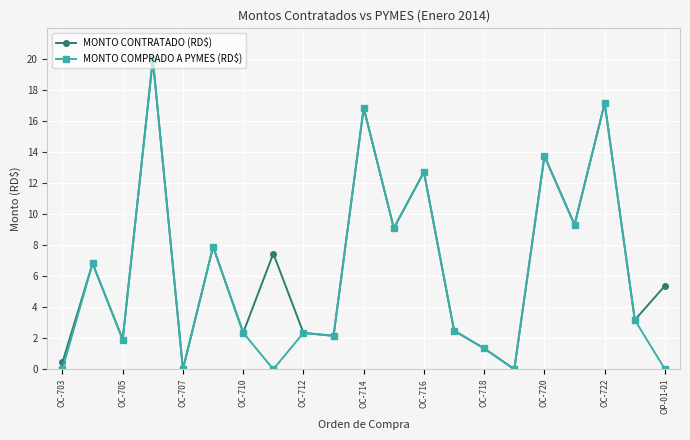

What is the maximum value for MONTO COMPRADO A PYMES (RD$)?

20.0